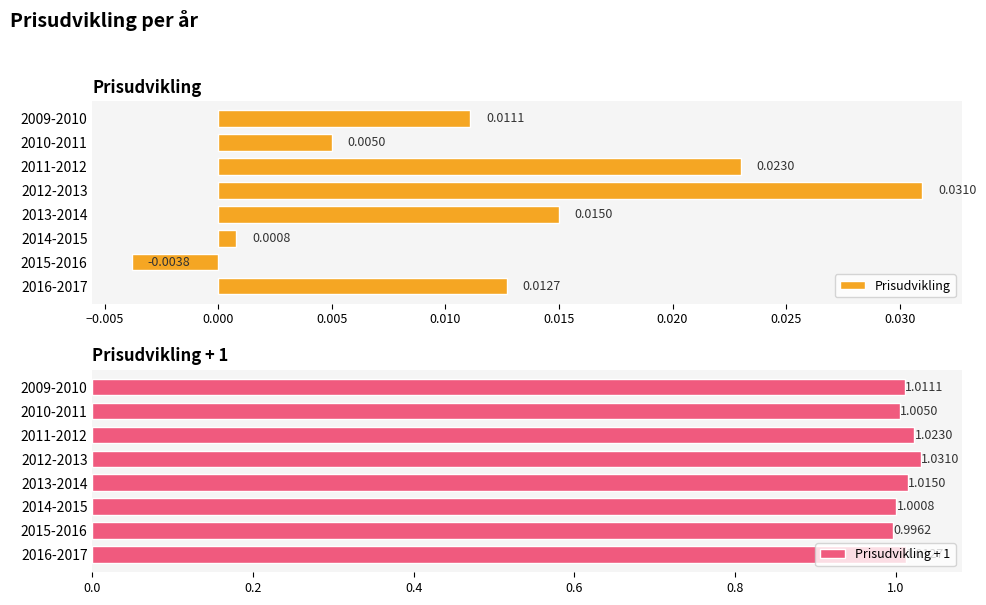

At which label is Prisudvikling closest to 0?

2014-2015